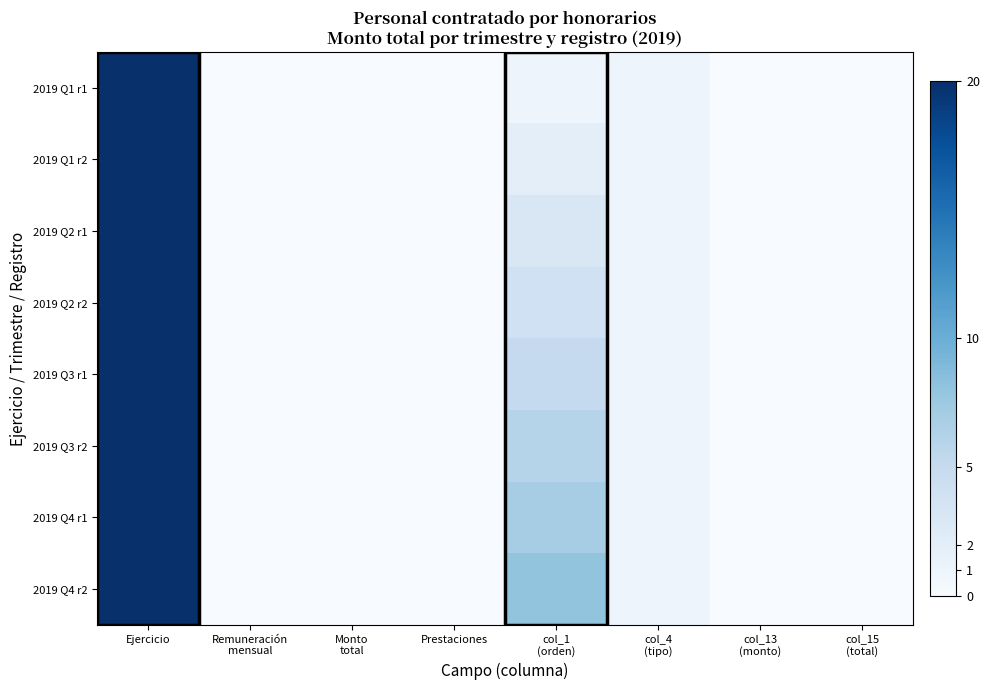

Count the number of data series in this chart.

8